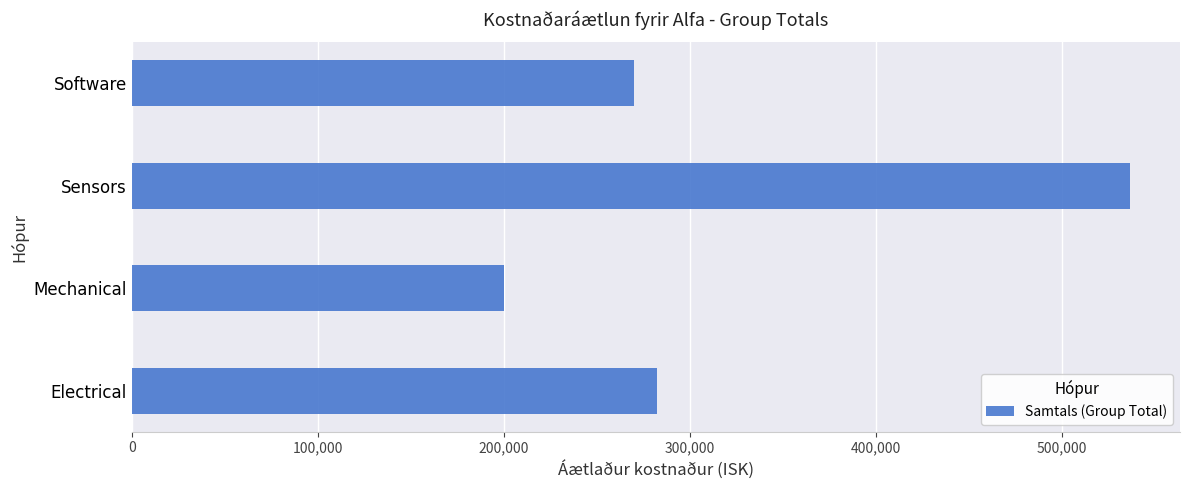

Rank the categories by value from lowest to highest.

Mechanical, Software, Electrical, Sensors